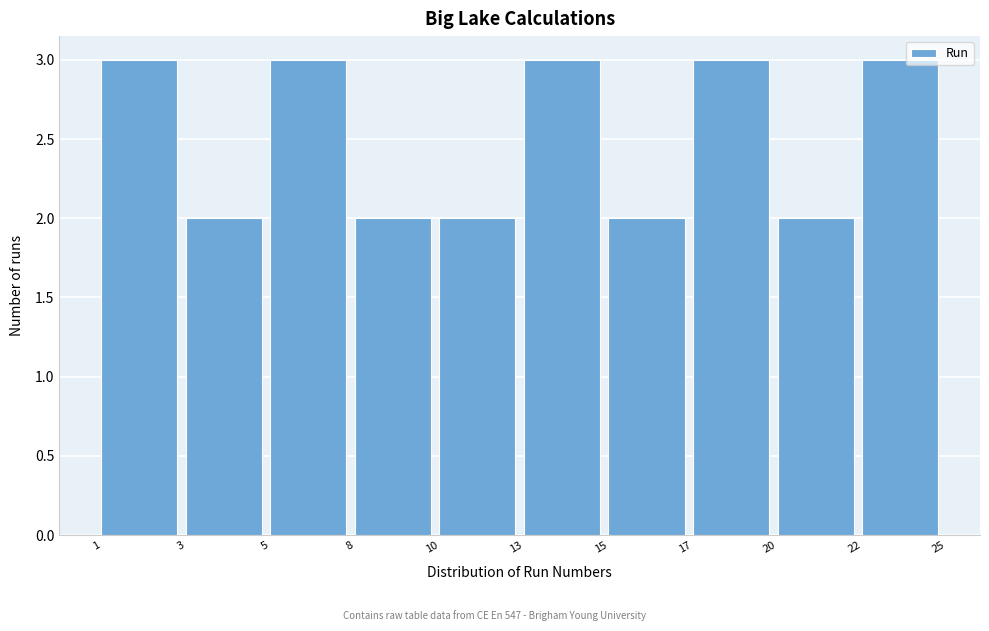

Reading right to left, what are all the values shown in this chart?

22=3	20=2	17=3	15=2	13=3	10=2	8=2	5=3	3=2	1=3